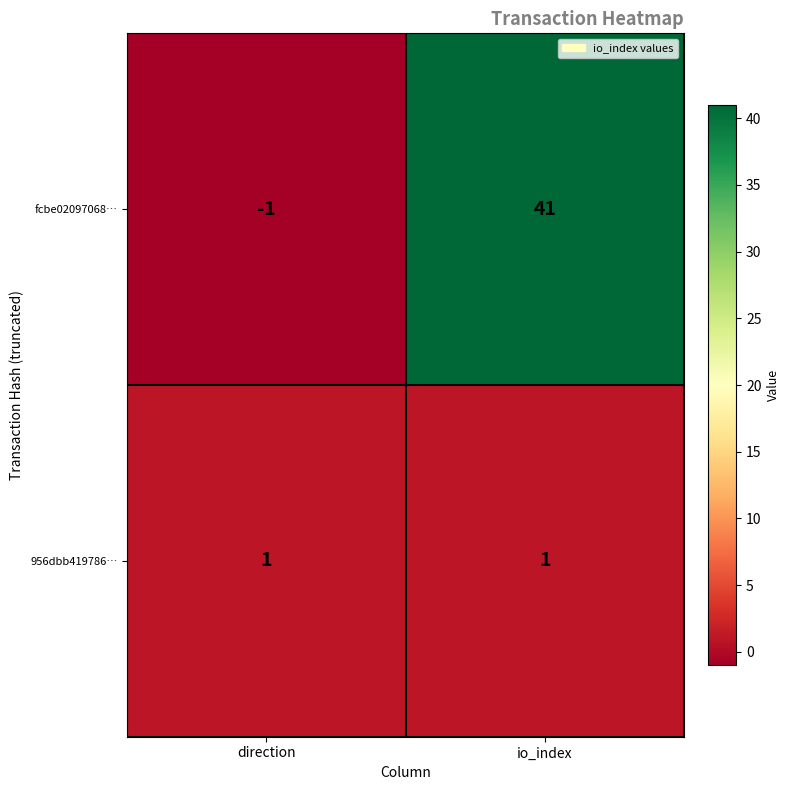

Which series has the largest range (max minus min)?

fcbe02097068…